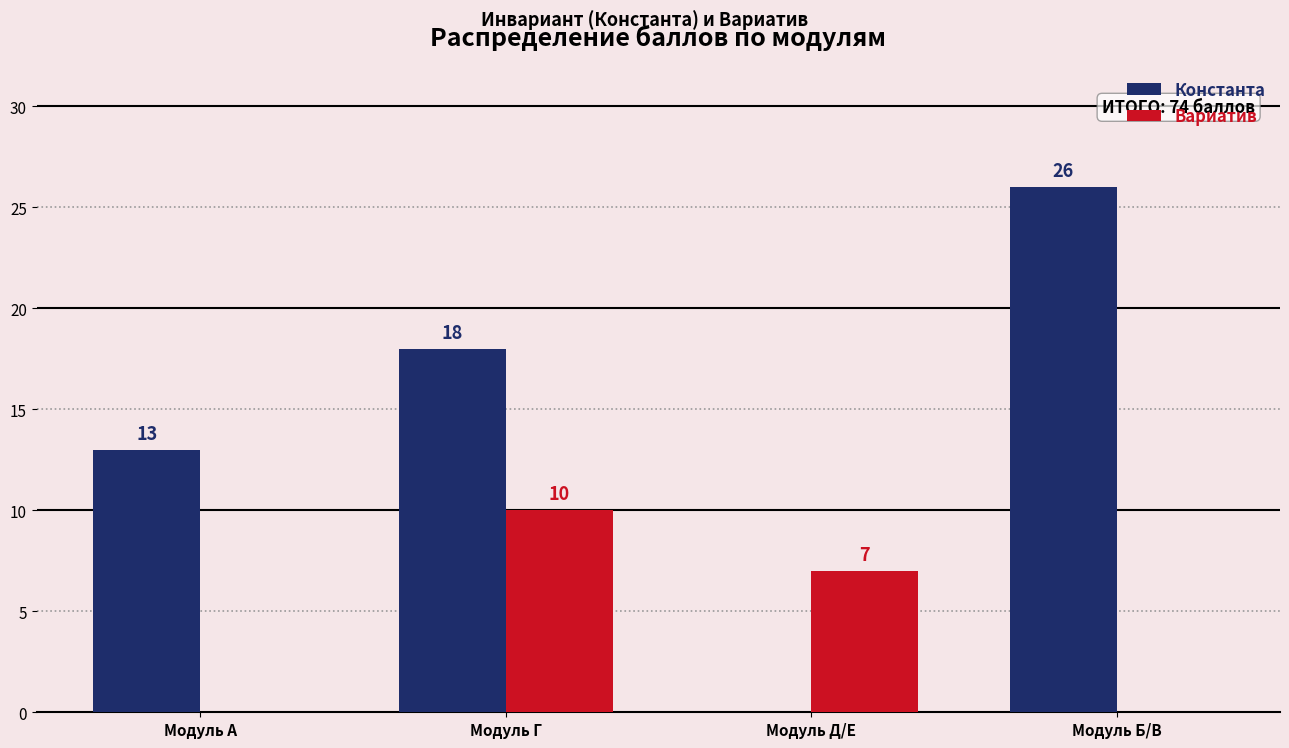

At which label does Константа reach its peak?

Модуль Б/В